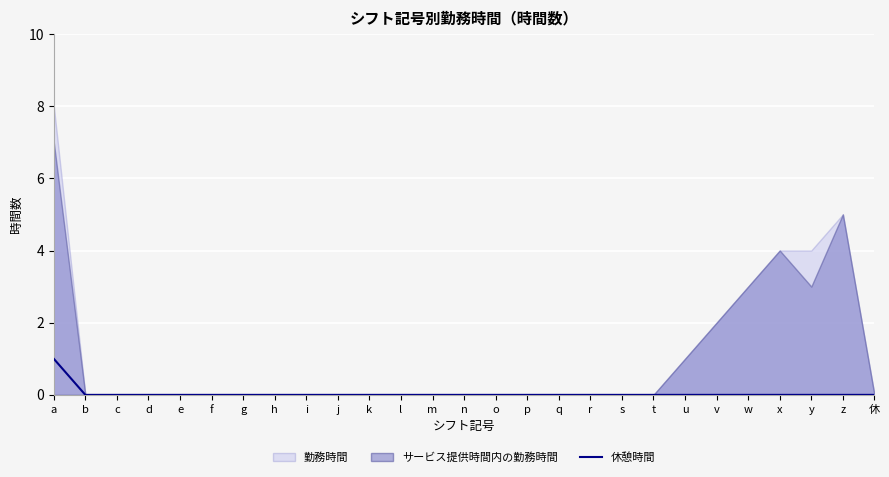

The value at b is 1. True or false?

False